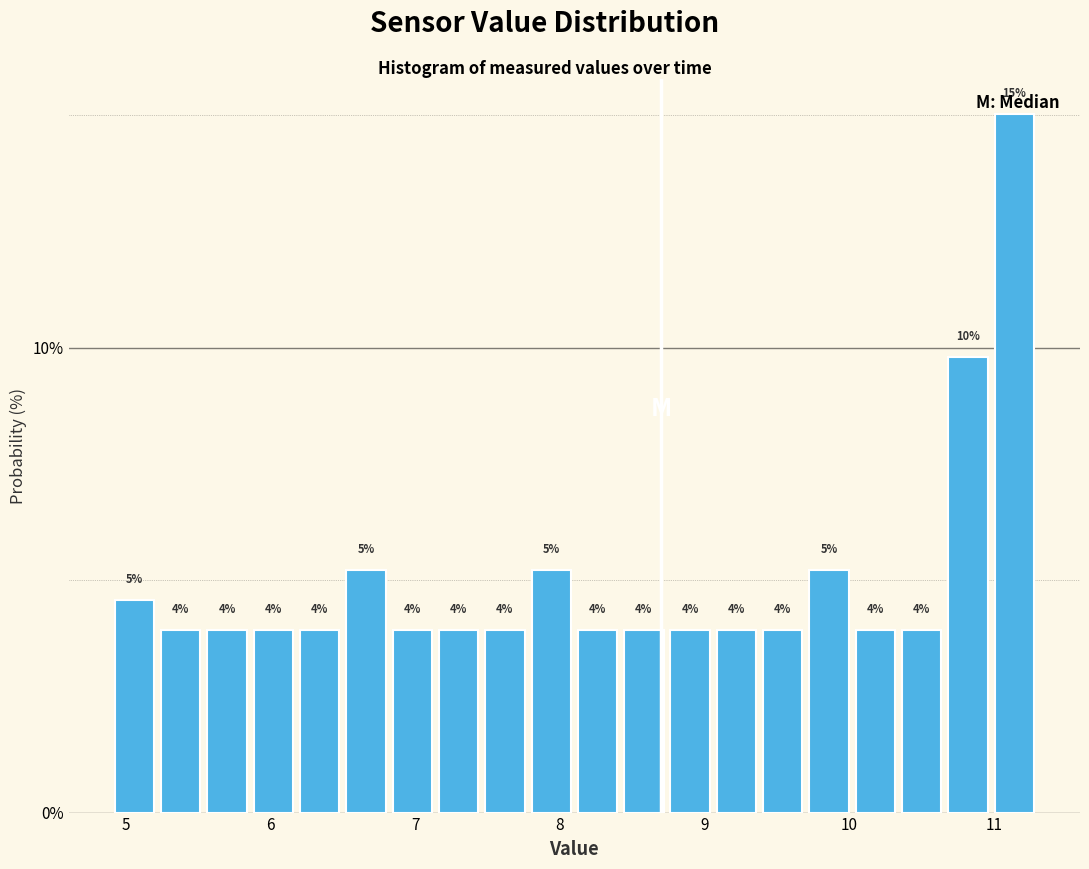

Around what value on the x-axis is the tallest bar? Give the approximate position of its centre, as read against the axis.

11.1